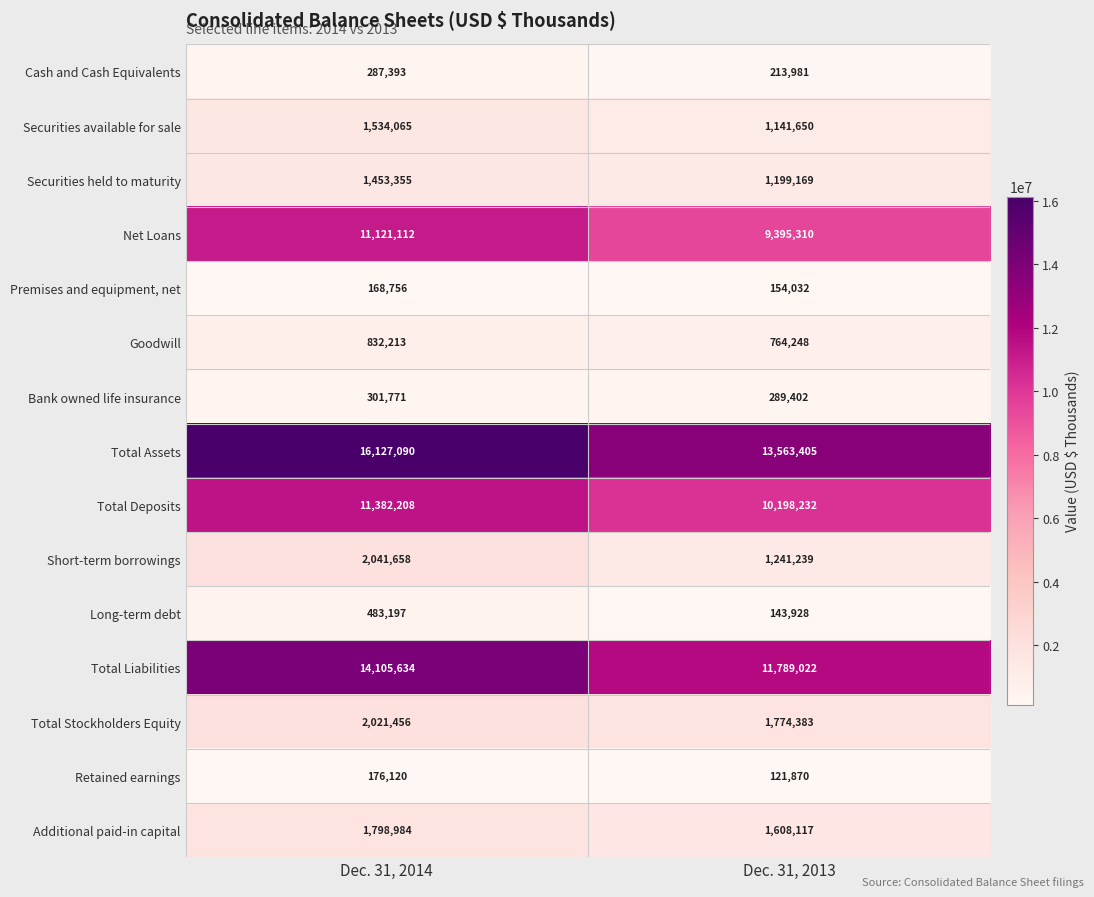

Reading left to right, what are all the values shown in this chart?

Cash and Cash Equivalents: 287393	213981
Securities available for sale: 1534065	1141650
Securities held to maturity: 1453355	1199169
Net Loans: 11121112	9395310
Premises and equipment, net: 168756	154032
Goodwill: 832213	764248
Bank owned life insurance: 301771	289402
Total Assets: 16127090	13563405
Total Deposits: 11382208	10198232
Short-term borrowings: 2041658	1241239
Long-term debt: 483197	143928
Total Liabilities: 14105634	11789022
Total Stockholders Equity: 2021456	1774383
Retained earnings: 176120	121870
Additional paid-in capital: 1798984	1608117